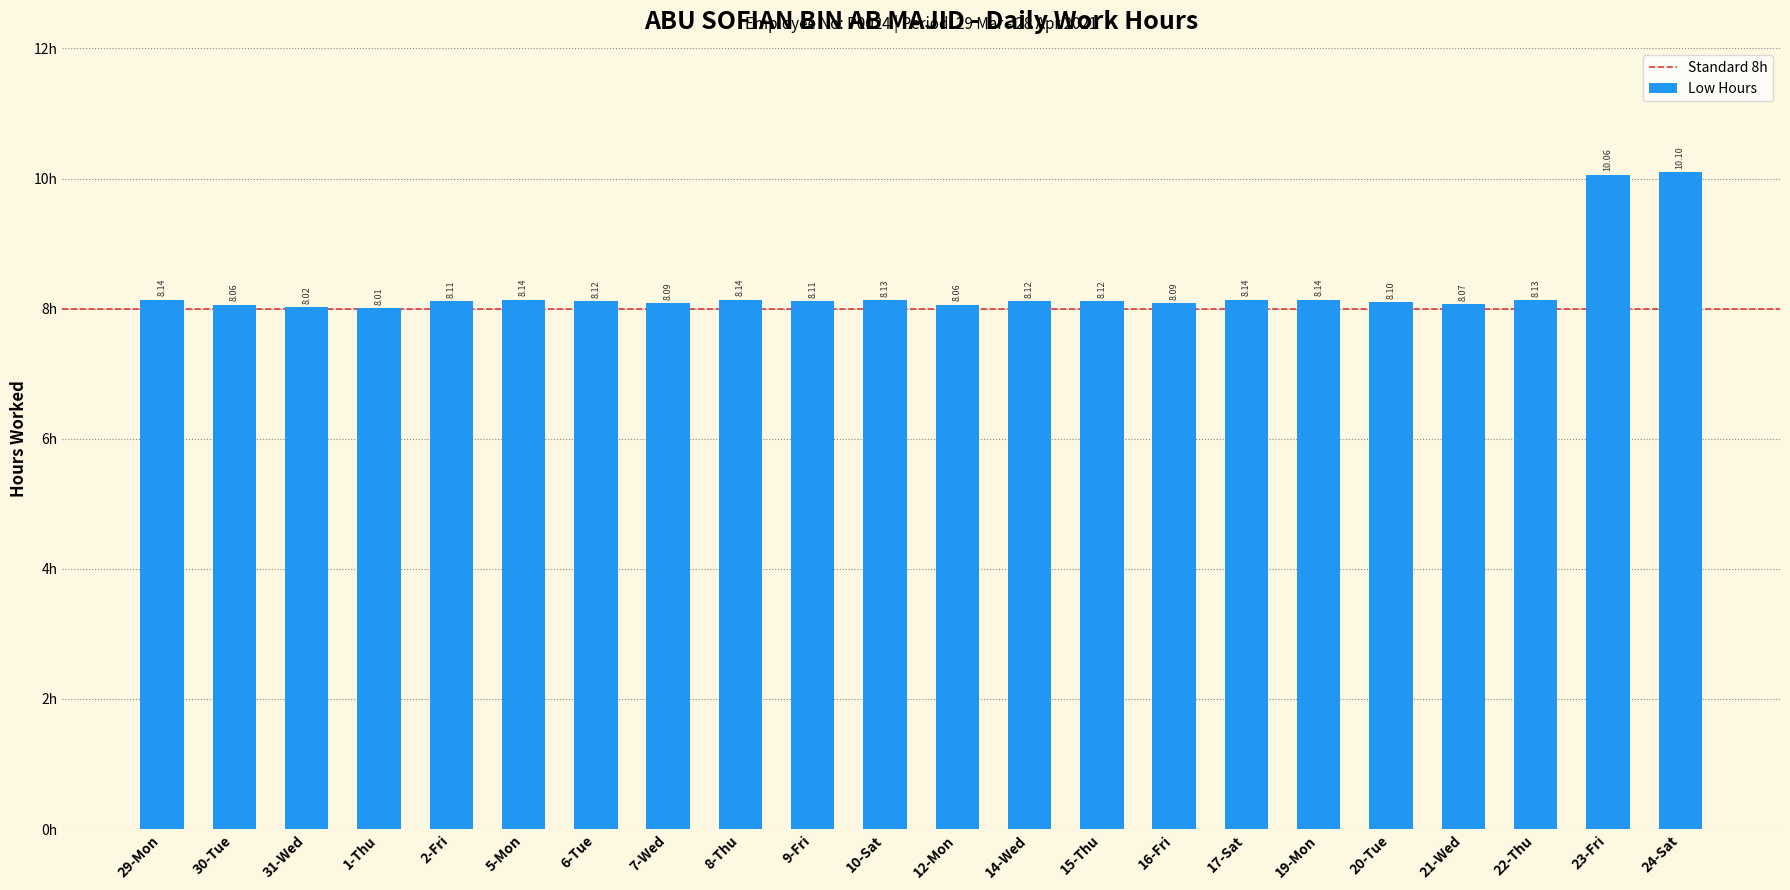

What is the smallest value displayed?

8.0